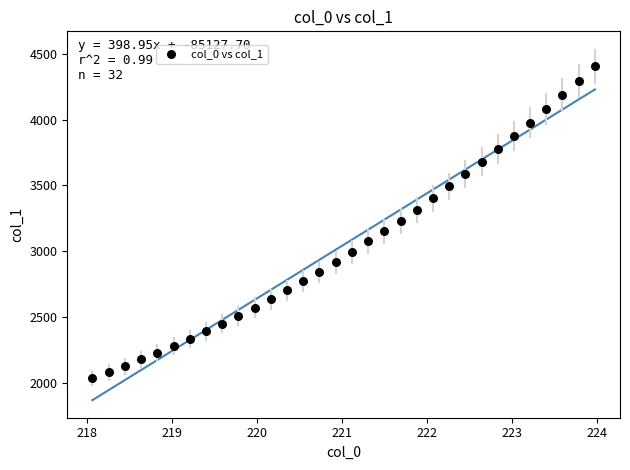

What is the range of X values (max minus min)?

5.9